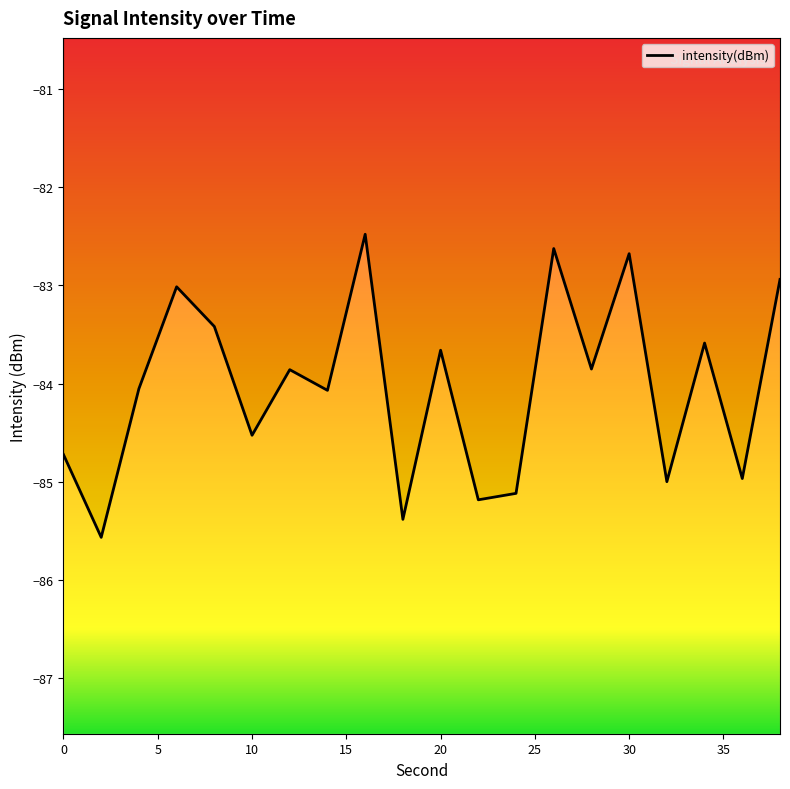

Reading right to left, list all the values displayed in this chart.

38=-82.9	36=-85.0	34=-83.6	32=-85.0	30=-82.7	28=-83.9	26=-82.6	24=-85.1	22=-85.2	20=-83.7	18=-85.4	16=-82.5	14=-84.1	12=-83.9	10=-84.5	8=-83.4	6=-83.0	4=-84.1	2=-85.6	0=-84.7